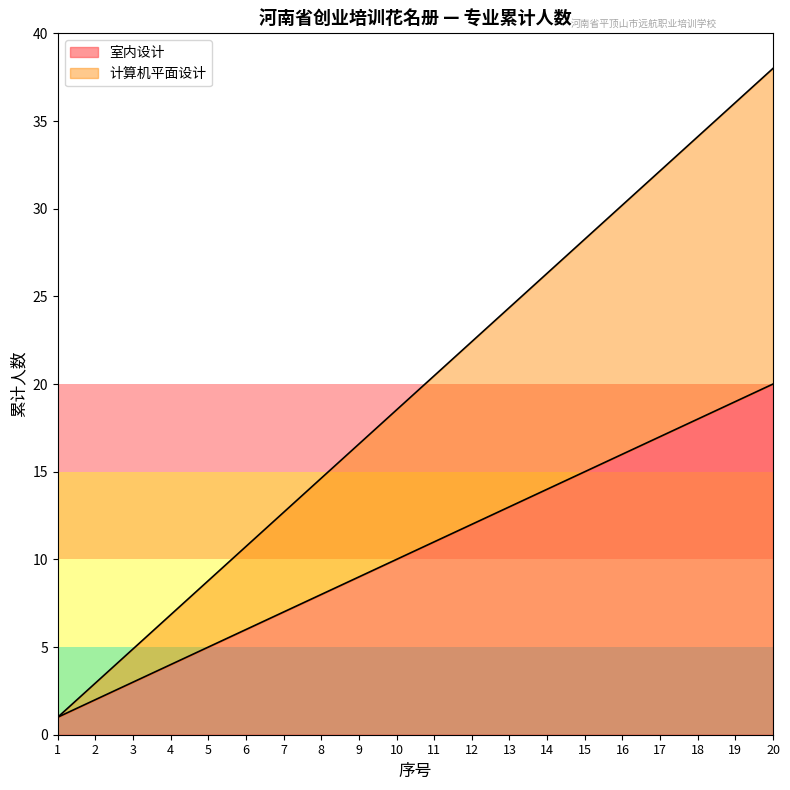

Reading left to right, extract all data points from this chart.

室内设计: 1=1.0	2=2.0	3=3.0	4=4.0	5=5.0	6=6.0	7=7.0	8=8.0	9=9.0	10=10.0	11=11.0	12=12.0	13=13.0	14=14.0	15=15.0	16=16.0	17=17.0	18=18.0	19=19.0	20=20.0
计算机平面设计: 1=1.0	2=2.9	3=4.9	4=6.8	5=8.8	6=10.7	7=12.7	8=14.6	9=16.6	10=18.5	11=20.5	12=22.4	13=24.4	14=26.3	15=28.3	16=30.2	17=32.2	18=34.1	19=36.1	20=38.0